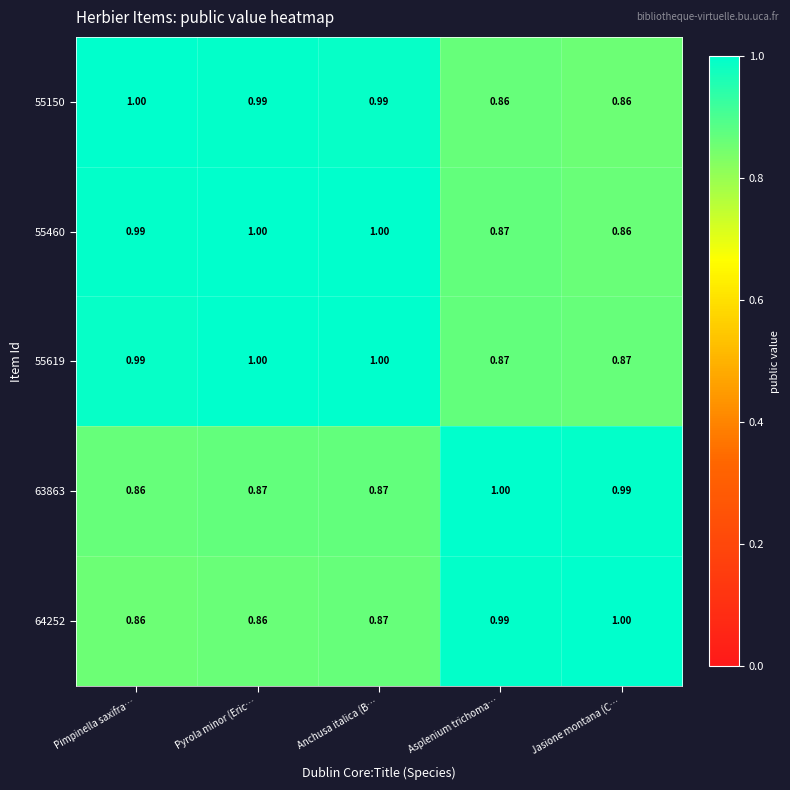

Is the value of 55619 at Asplenium trichoma… greater than the value of 55460 at Pimpinella saxifra…?

No